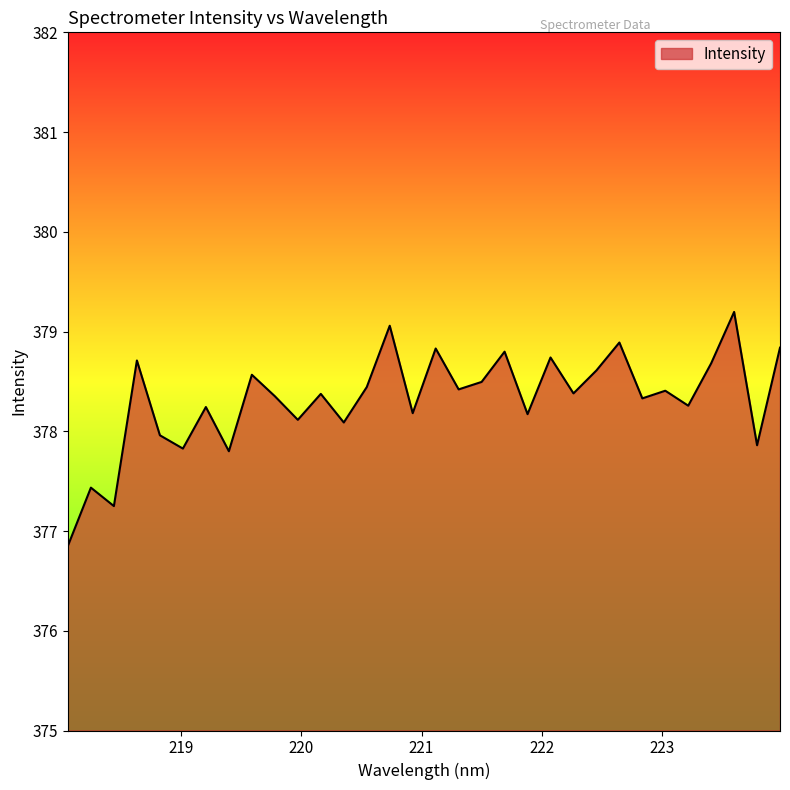

What is the difference between the maximum and minimum values?

2.3